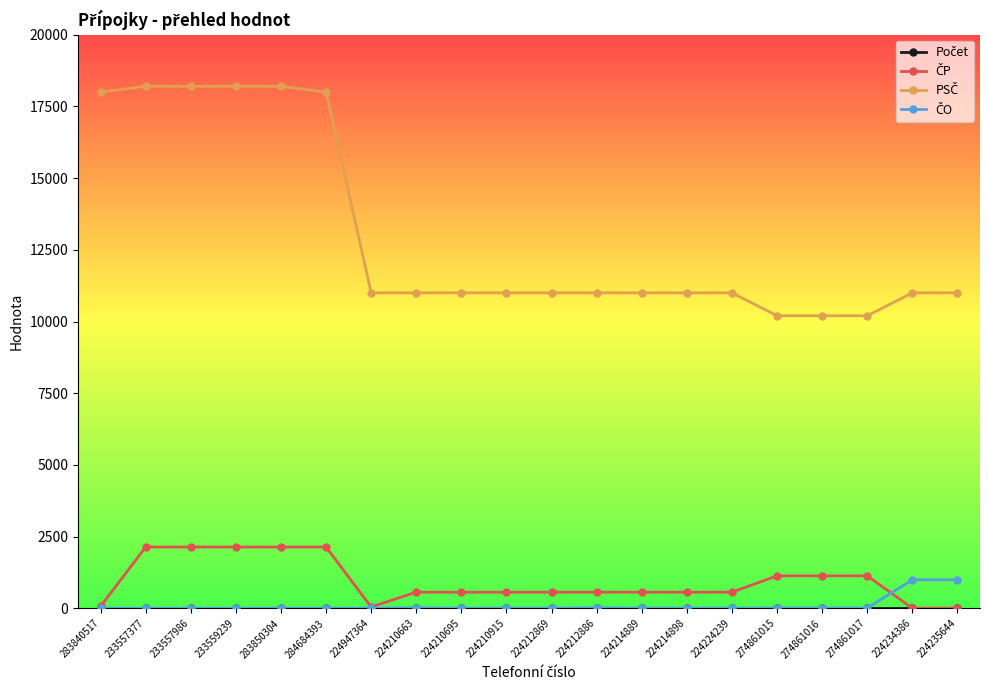

At how many categories does at least one series exceed 2980?

20